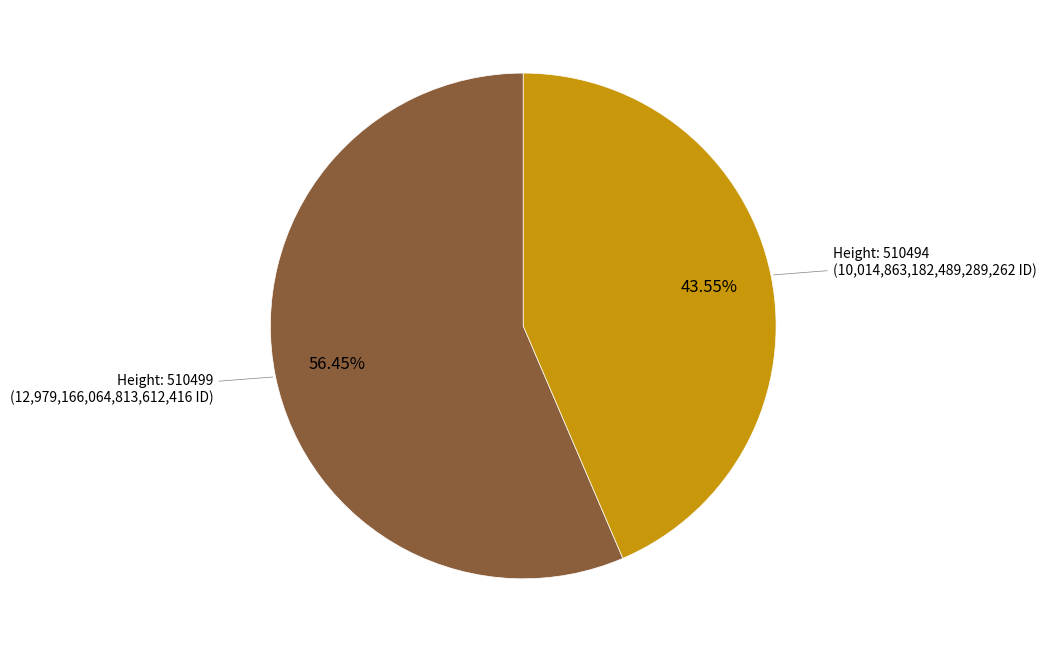

Is there a majority slice in this chart?

Yes